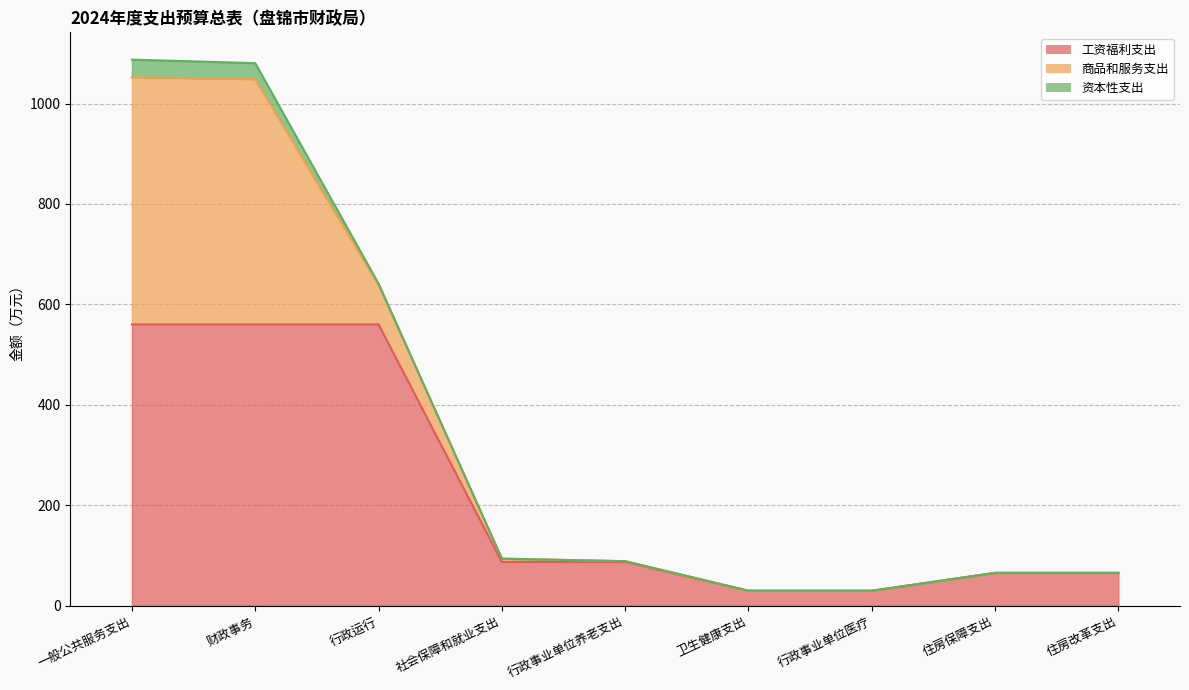

Where is 资本性支出 nearest to the value 17?

行政运行